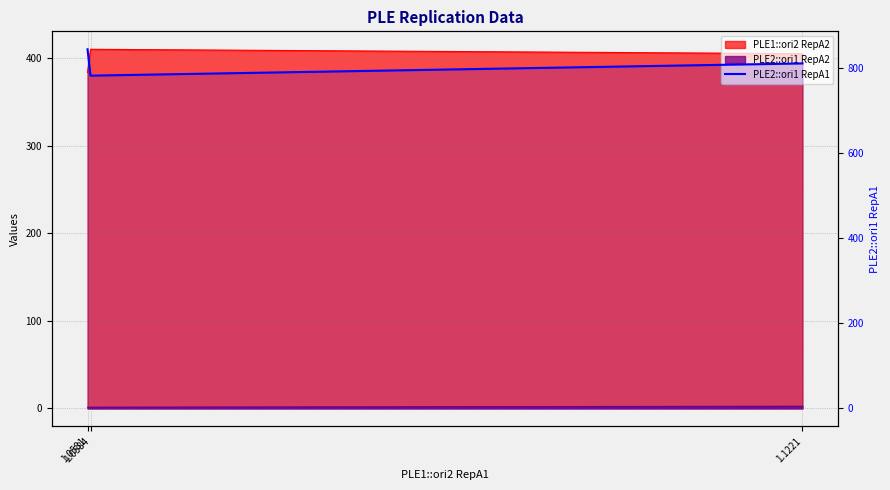

What is the sum of all values?

2435.2